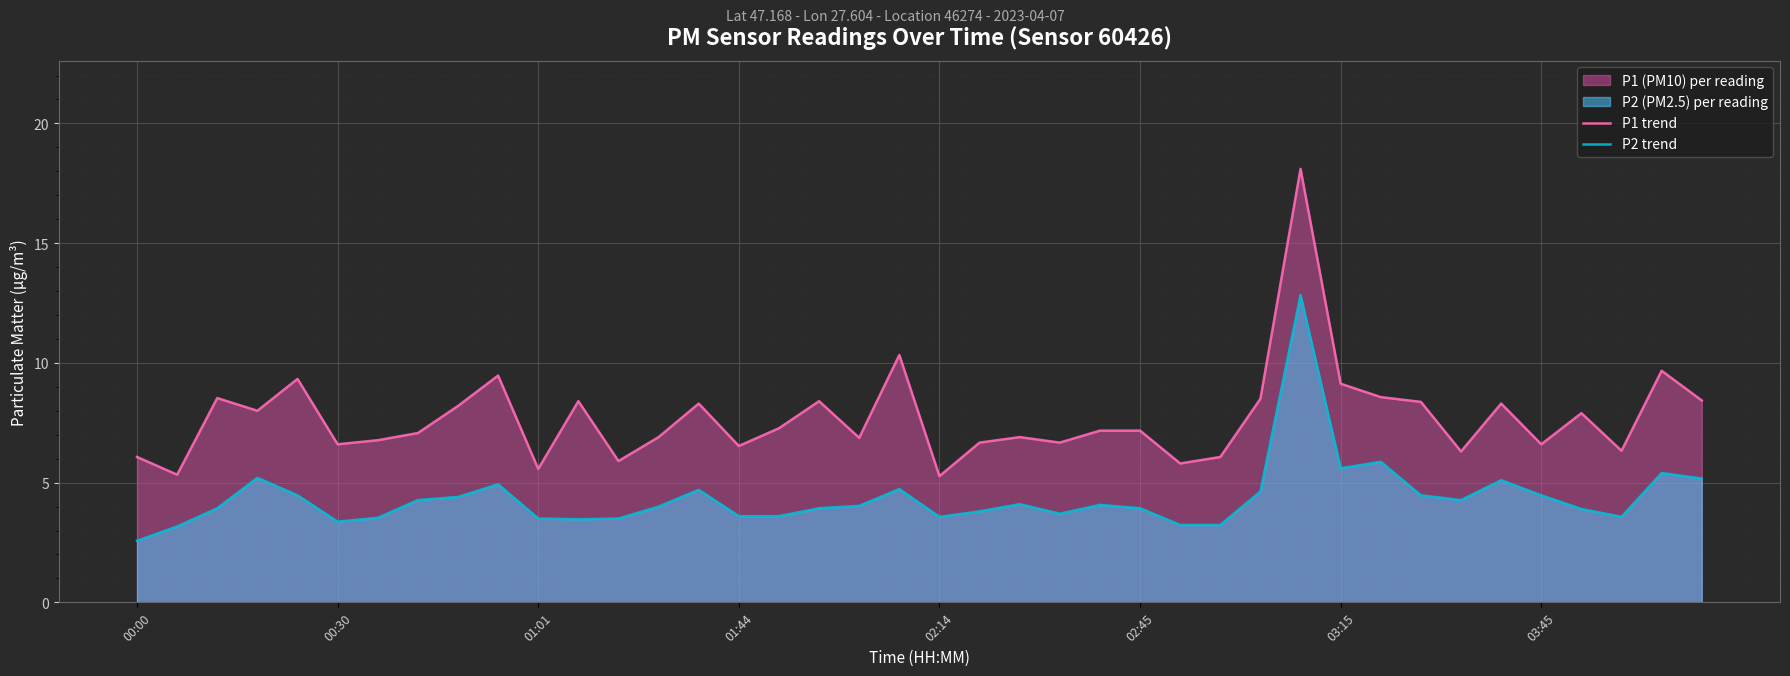

Which series has the largest range (max minus min)?

P1 trend